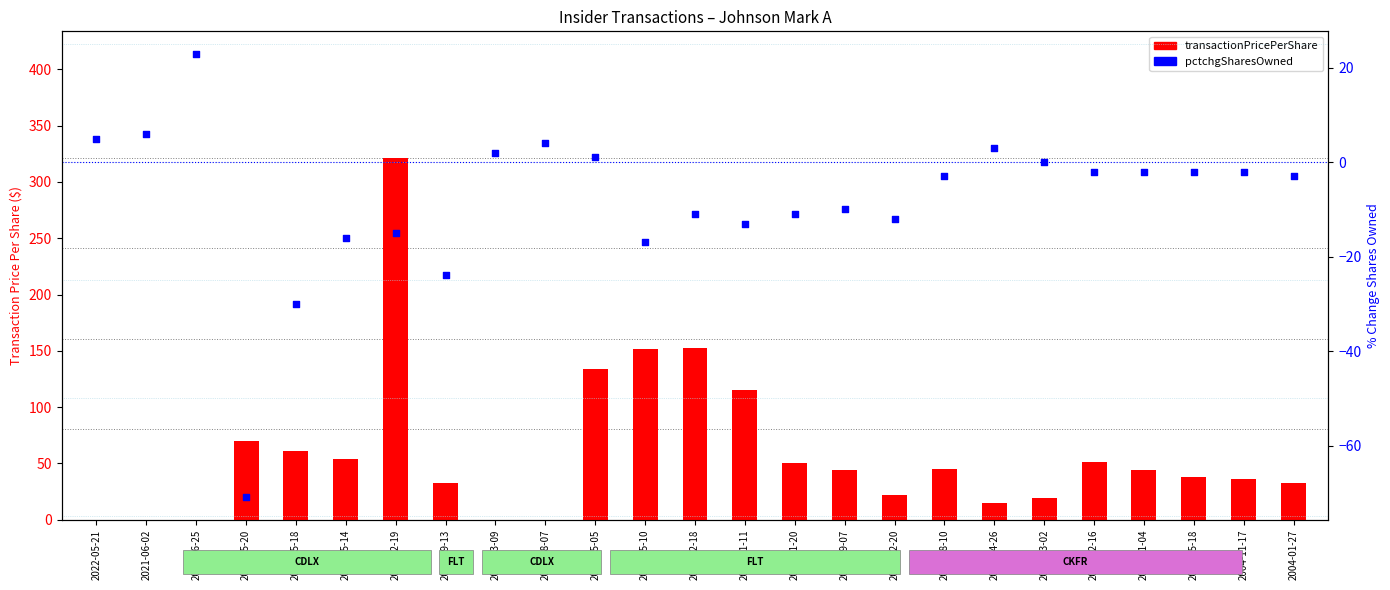

Which series contains the highest Y value?

transactionPricePerShare